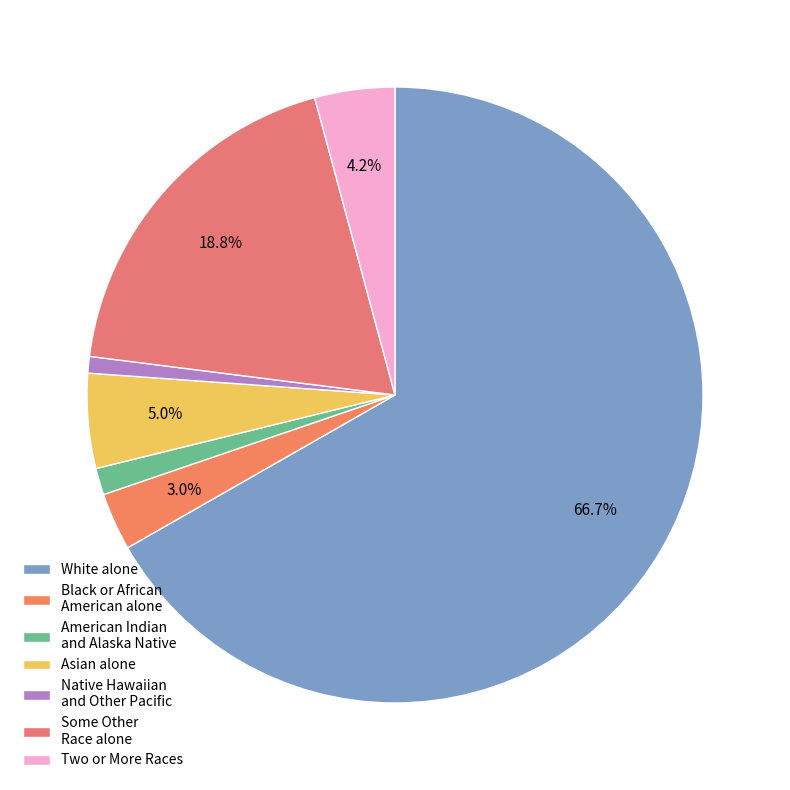

Which has a higher value, Native Hawaiian and Other Pacific or Some Other Race alone?

Some Other Race alone